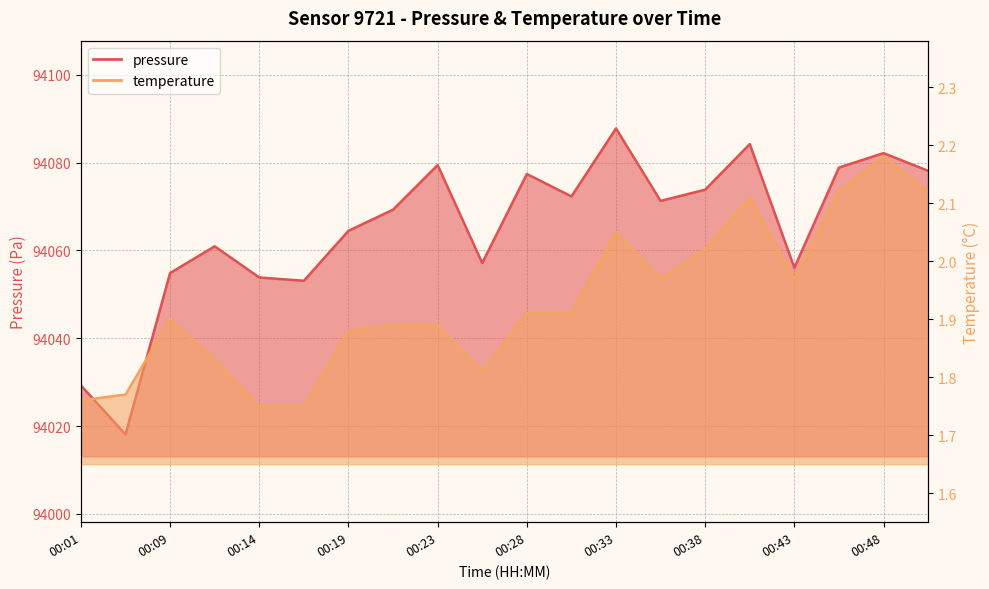

Which series changed the most between 00:16 and 00:31?

pressure